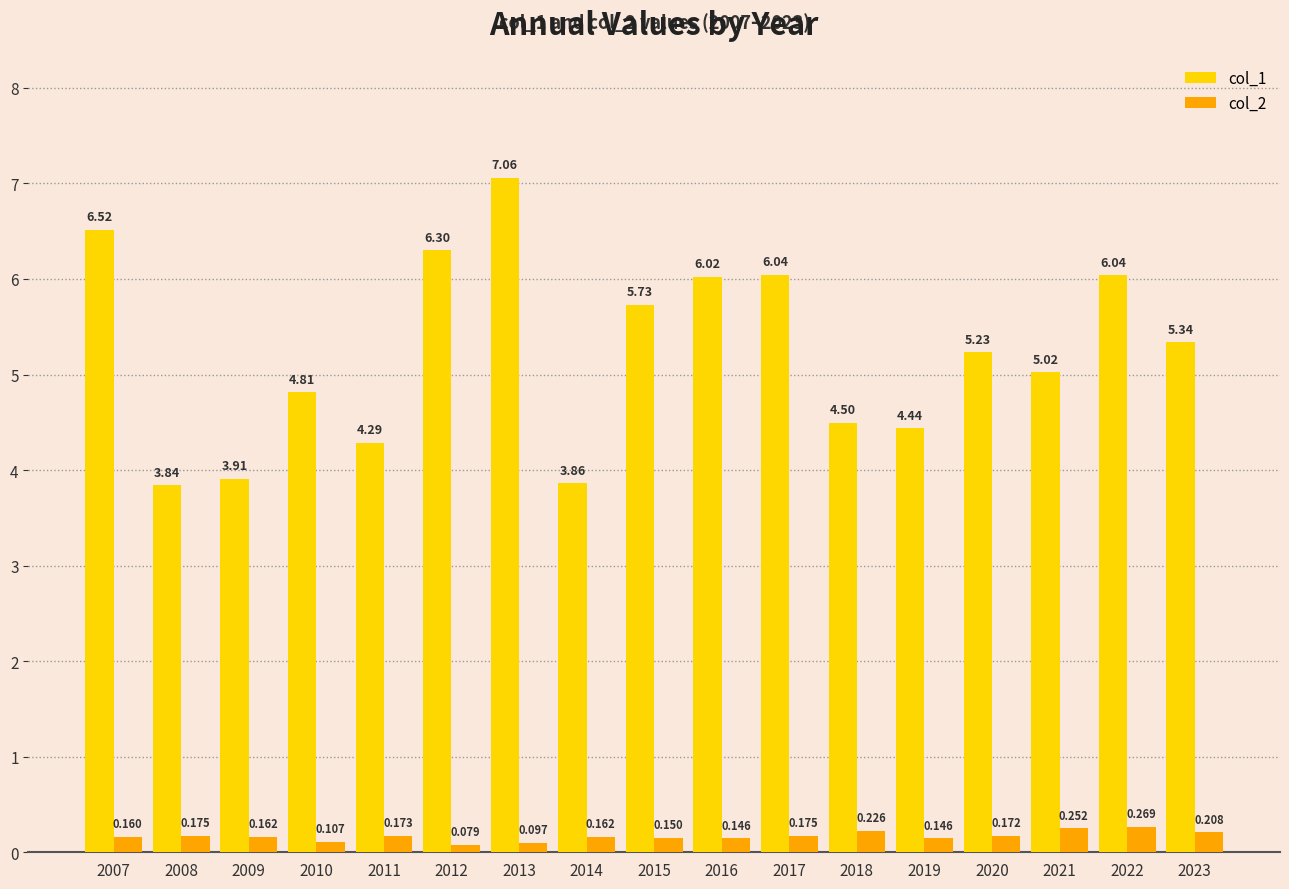

Between 2013 and 2022, which series saw the biggest shift?

col_1